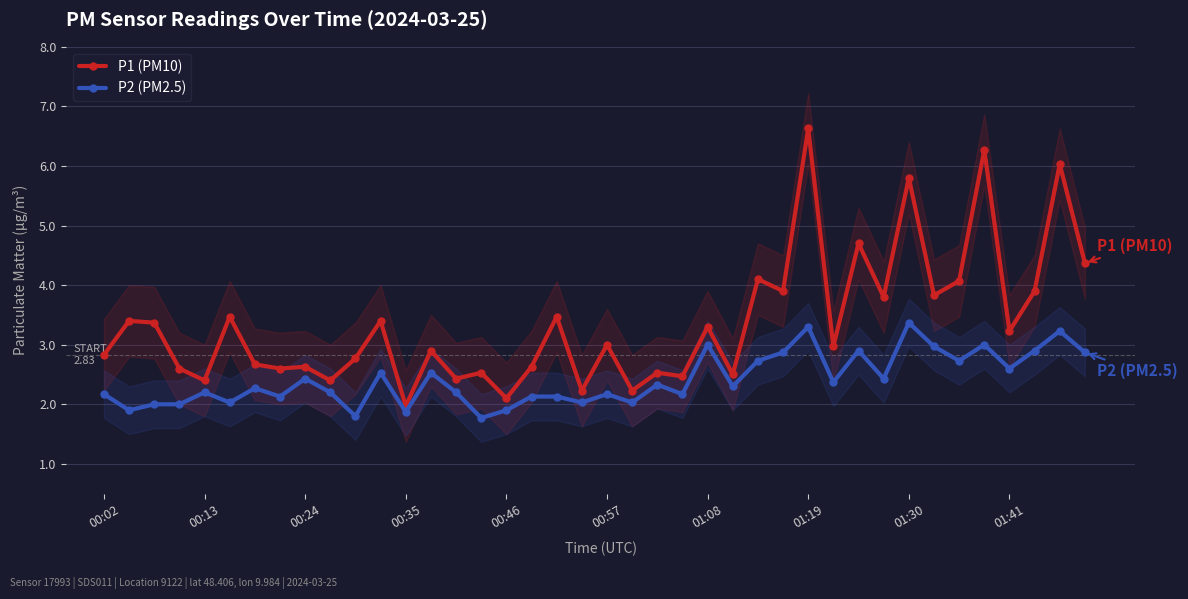

Is it true that P1 (PM10) equals 2.9 at 00:46?

False